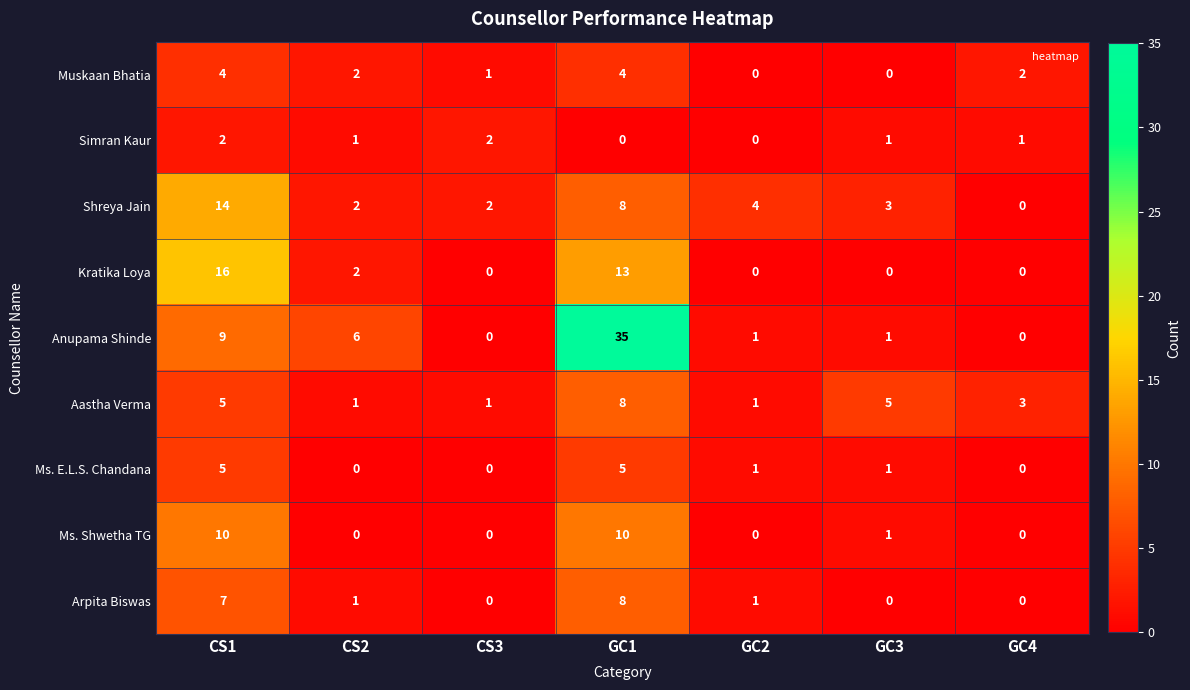

What is the total value across all series at GC2?

8